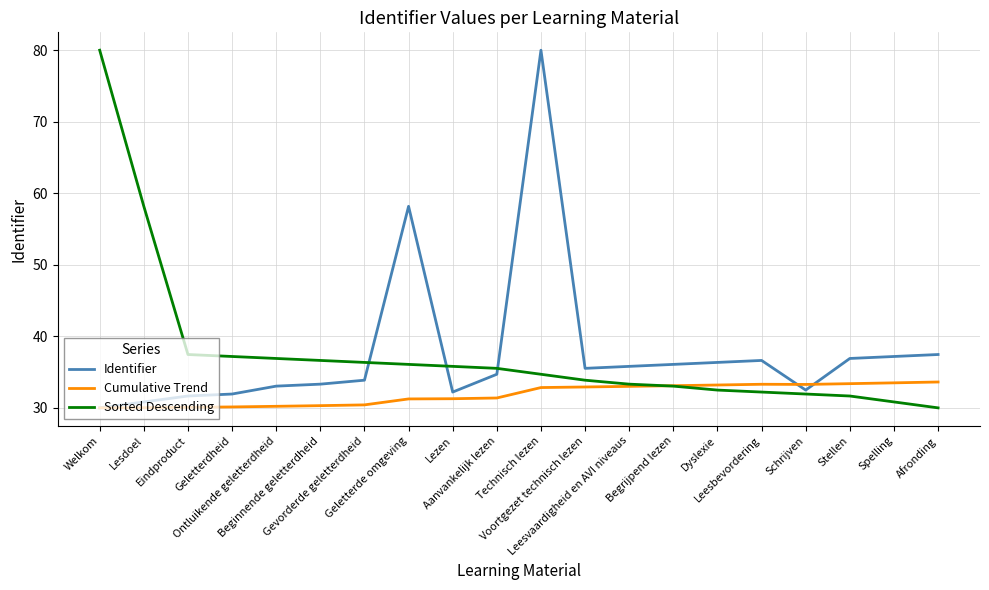

True or false: Sorted Descending and Identifier cross at least once.

True